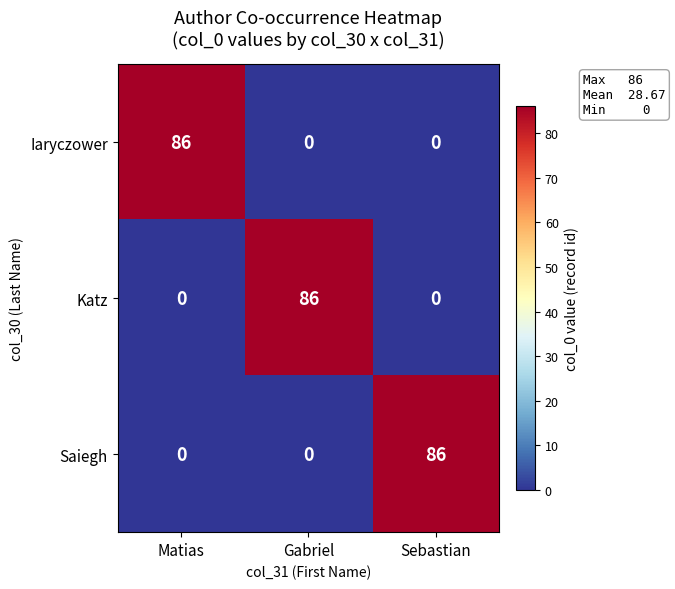

What is the sum of all Katz values?

86